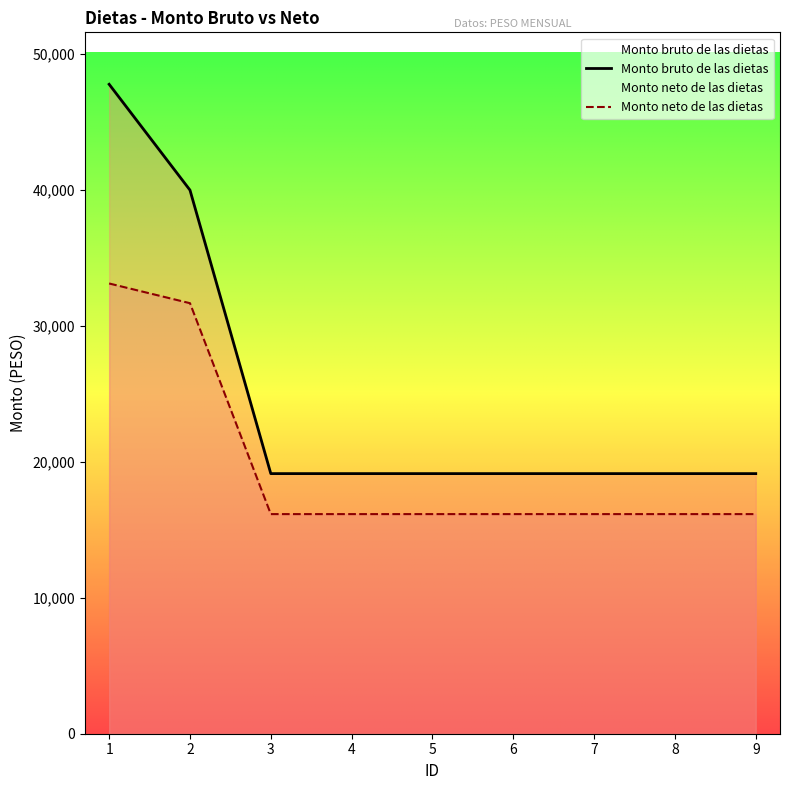

Is it true that Monto neto de las dietas equals 8175.9 at 8?

False